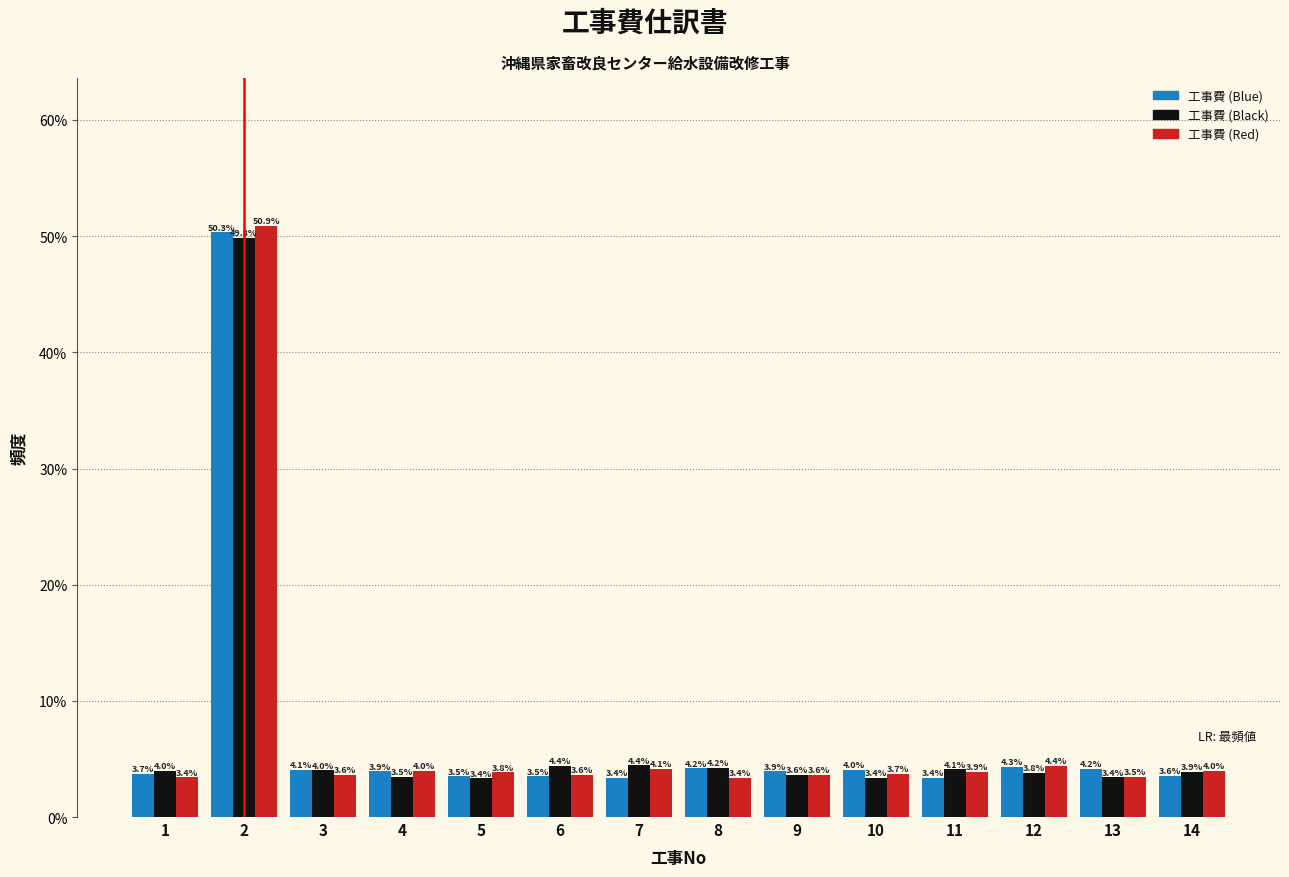

Reading left to right, extract all data points from this chart.

工事費 (Blue): 1=3.7	2=50.3	3=4.1	4=3.9	5=3.5	6=3.5	7=3.4	8=4.2	9=3.9	10=4.0	11=3.4	12=4.3	13=4.2	14=3.6
工事費 (Black): 1=4.0	2=49.8	3=4.0	4=3.5	5=3.4	6=4.4	7=4.4	8=4.2	9=3.6	10=3.4	11=4.1	12=3.8	13=3.4	14=3.9
工事費 (Red): 1=3.4	2=50.9	3=3.6	4=4.0	5=3.8	6=3.6	7=4.1	8=3.4	9=3.6	10=3.7	11=3.9	12=4.4	13=3.5	14=4.0